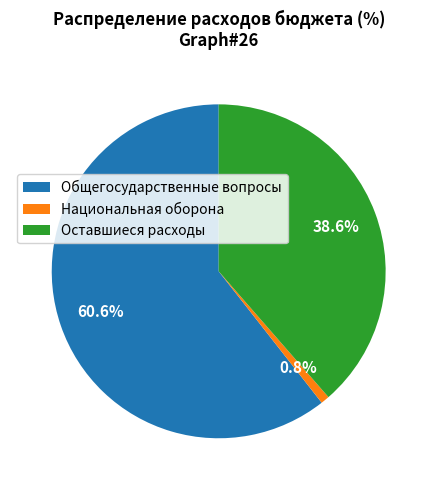

Rank the categories by value from lowest to highest.

Национальная оборона, Оставшиеся расходы, Общегосударственные вопросы